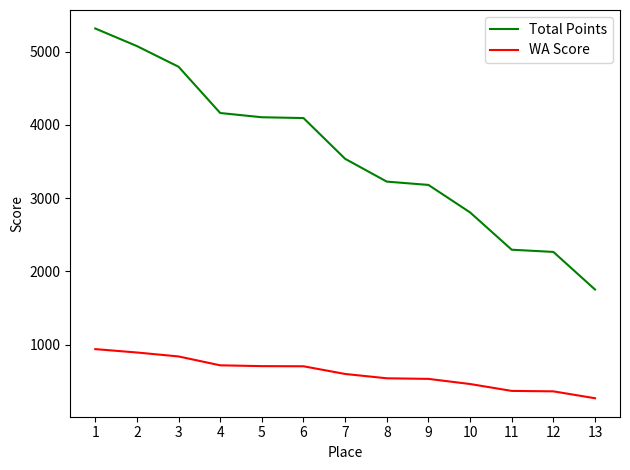

Is this an area chart (filled region under the line)?

No